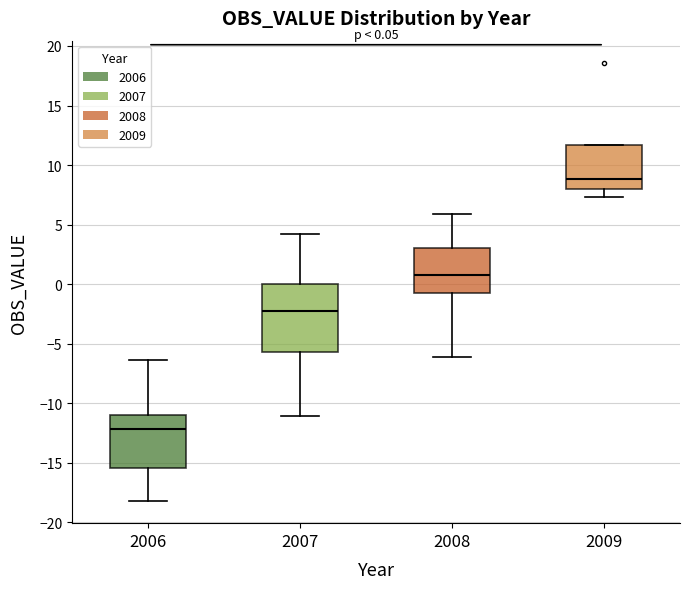

Comparing the boxes themselves (not the whiskers), which one is the tallest?

2007